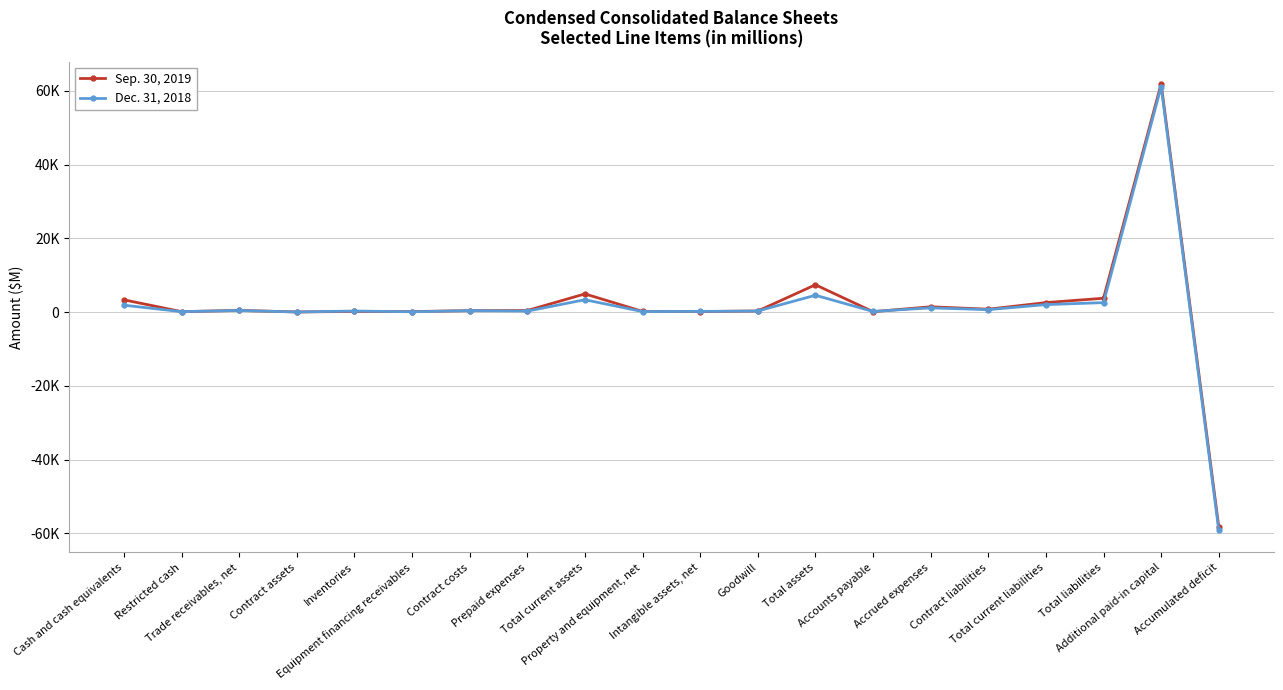

The Sep. 30, 2019 series shows 7386 at Total assets. True or false?

True